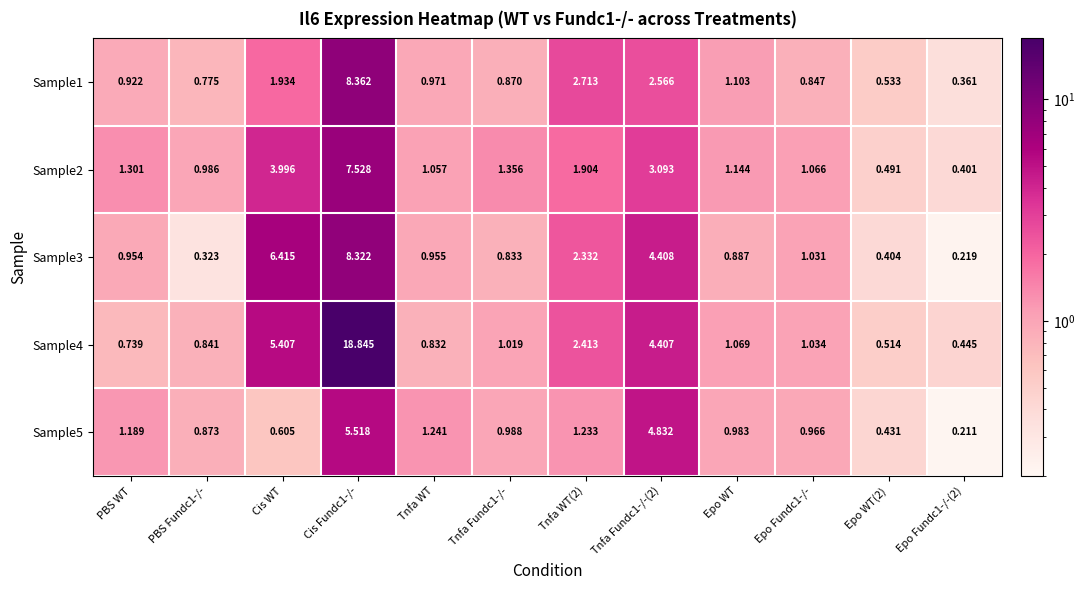

At which category is the sum across all series the highest?

Cis Fundc1-/-